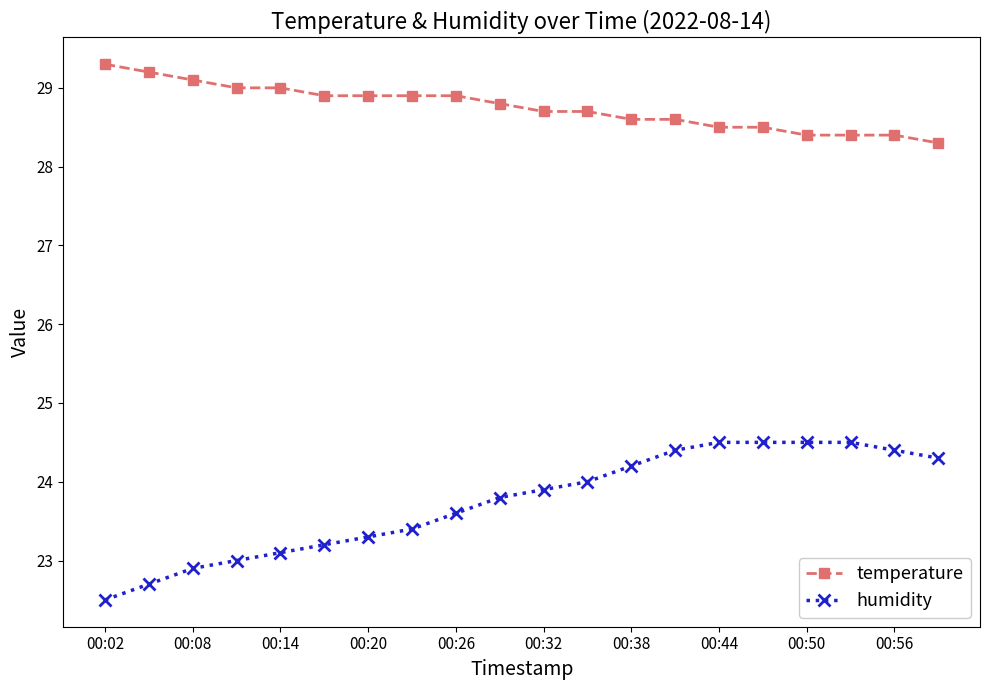

Which series has the largest range (max minus min)?

humidity